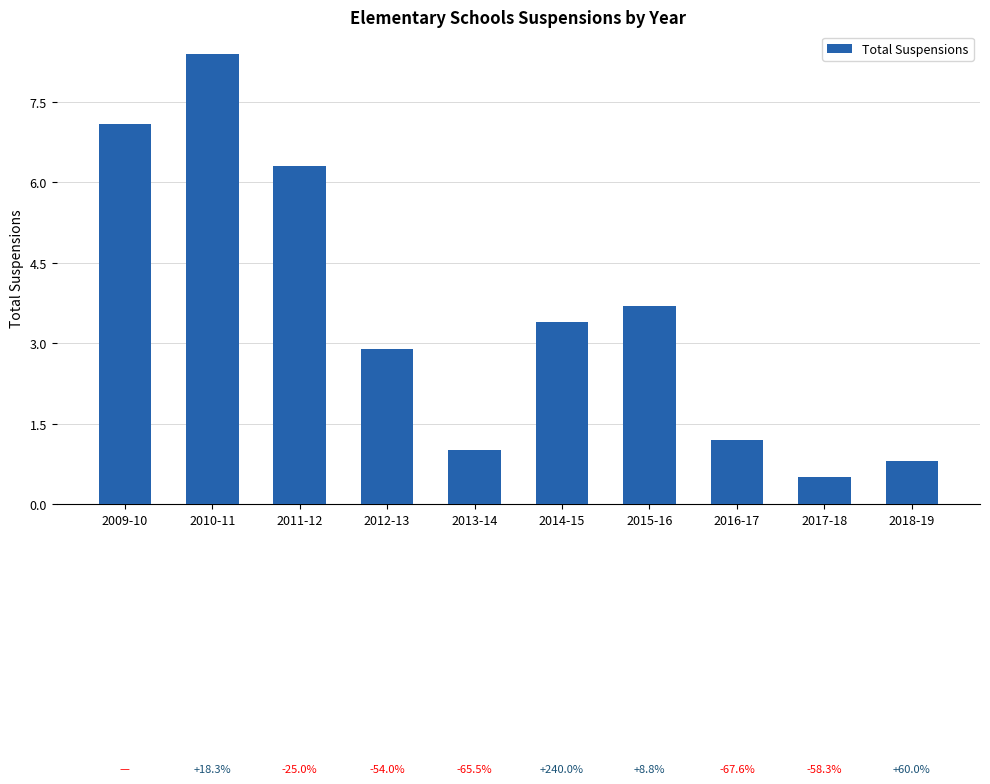

What is the maximum value shown in the chart?

8.4